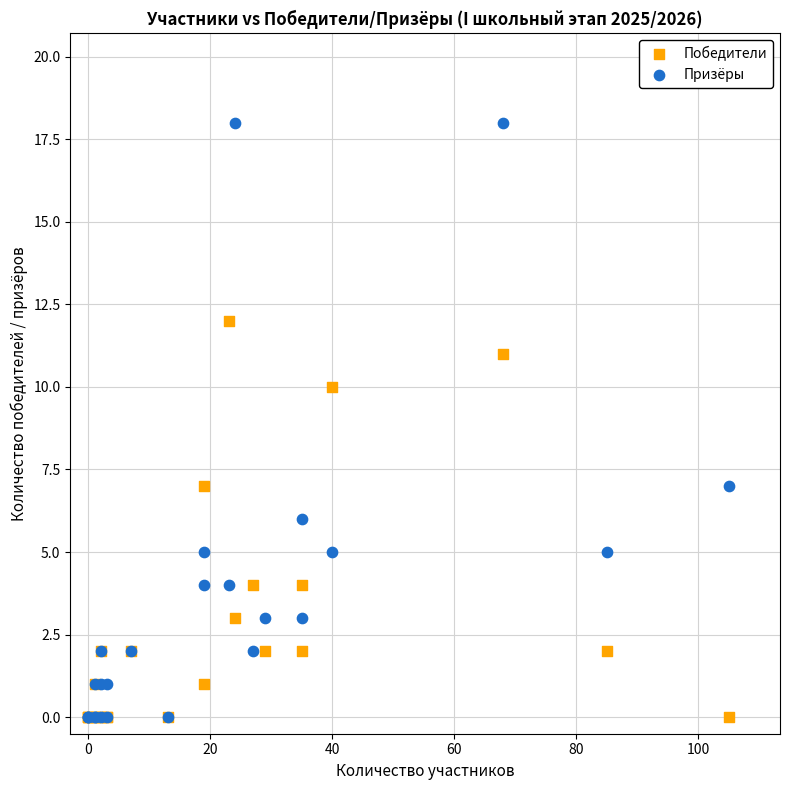

Which series has the largest Y range (max minus min)?

Призёры